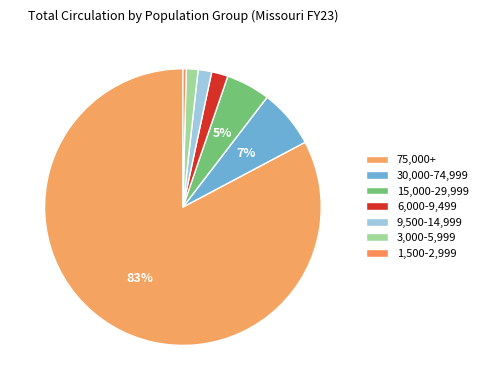

What portion of the pie excludes 30,000-74,999?

93.2%